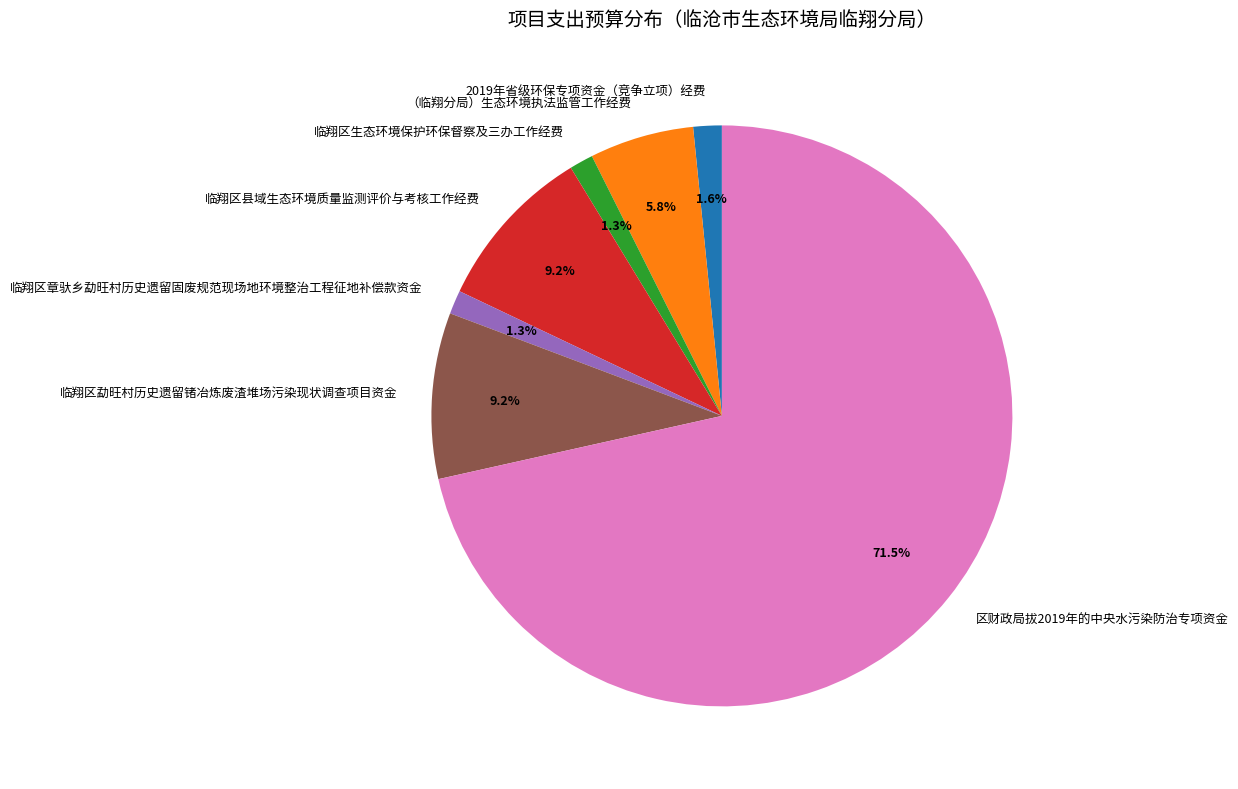

Count the number of slices in the pie.

7